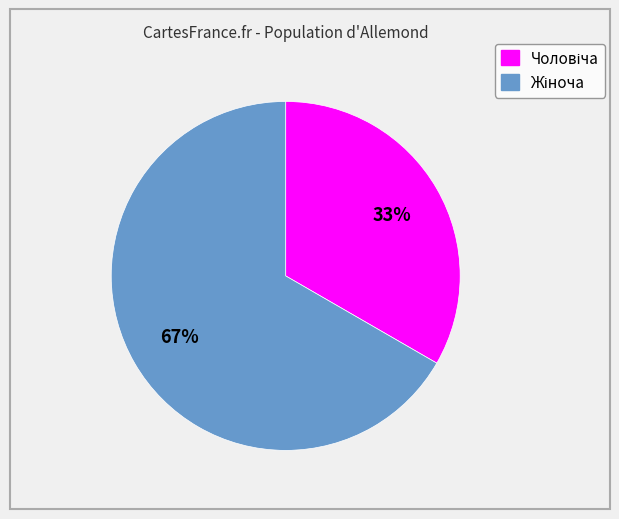

To the nearest percent, what is the average slice percentage?

50%